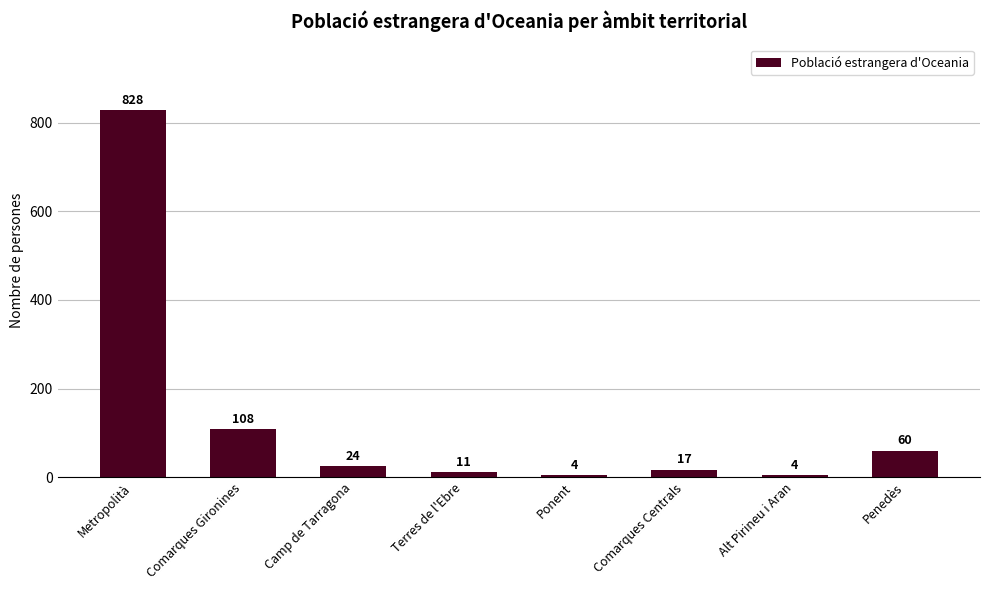

What is the greatest value displayed?

828